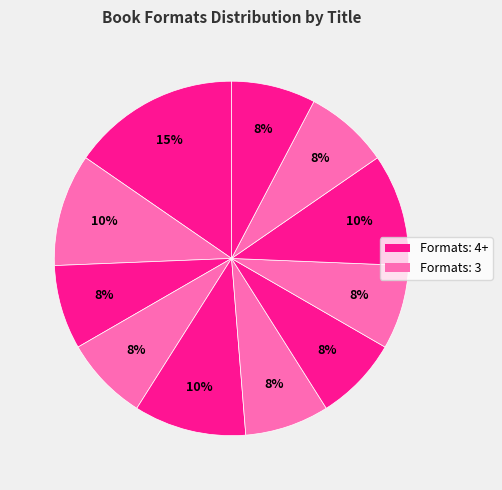

Count the number of slices in the pie.

11